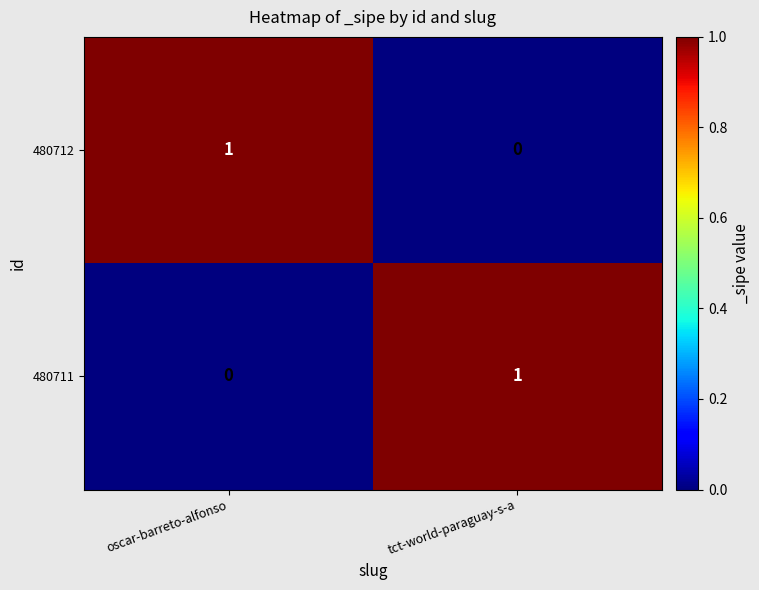

At which label does 480712 reach its peak?

oscar-barreto-alfonso